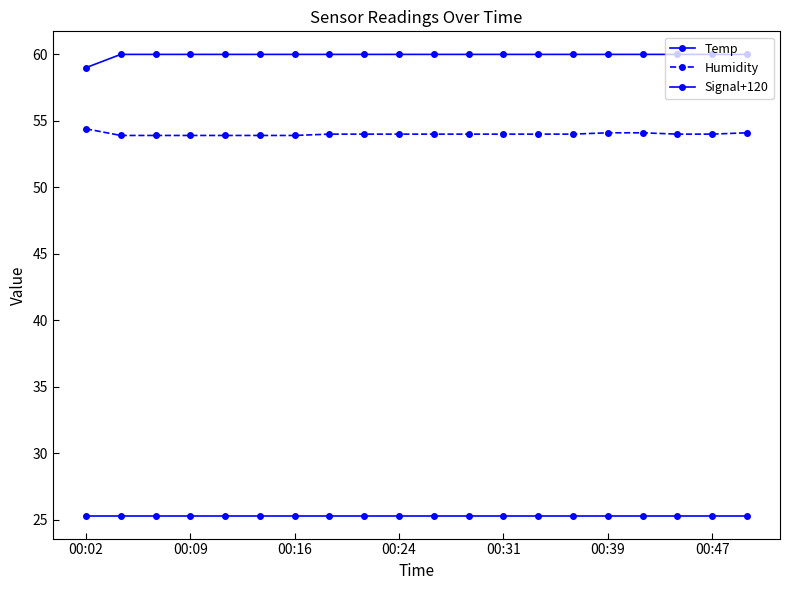

Where is Humidity nearest to the value 54?

7